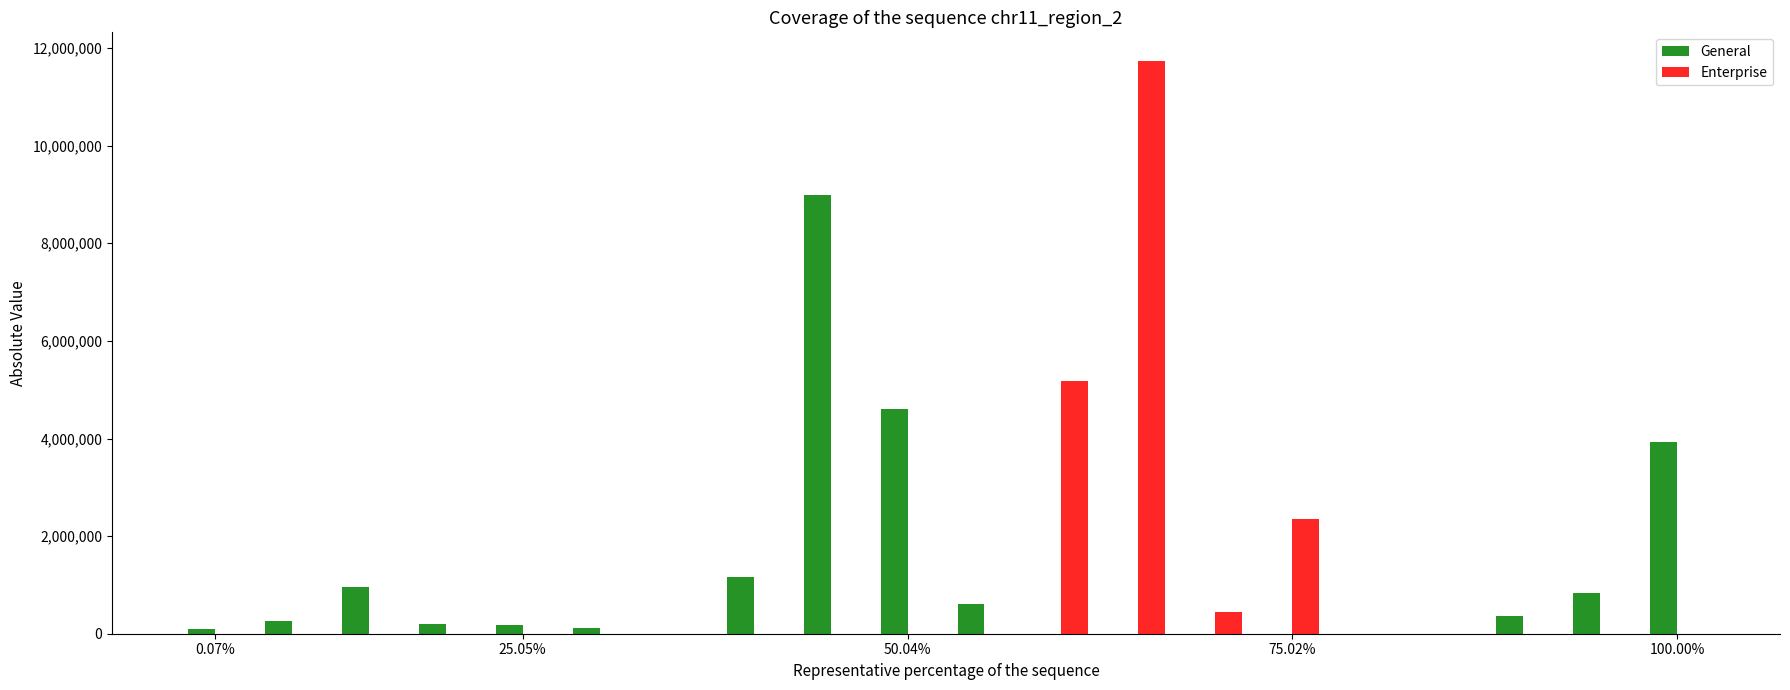

What is the sum of all Enterprise values?

19720943